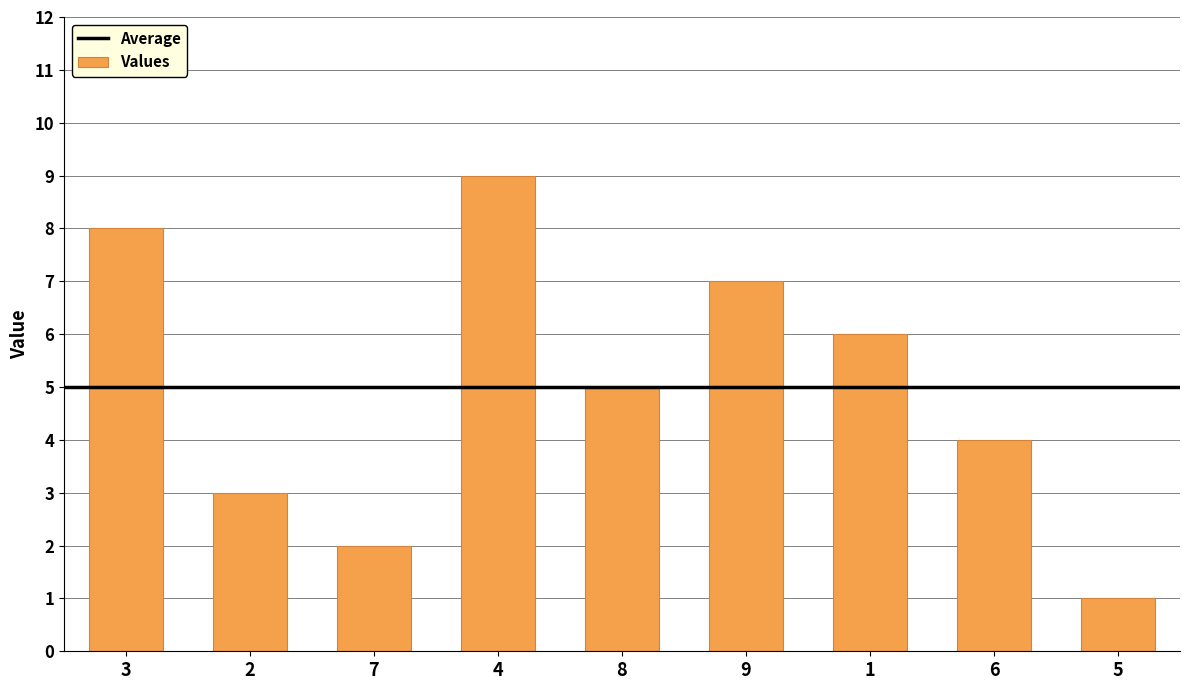

What is the sum of the values at 4 and 9?

16